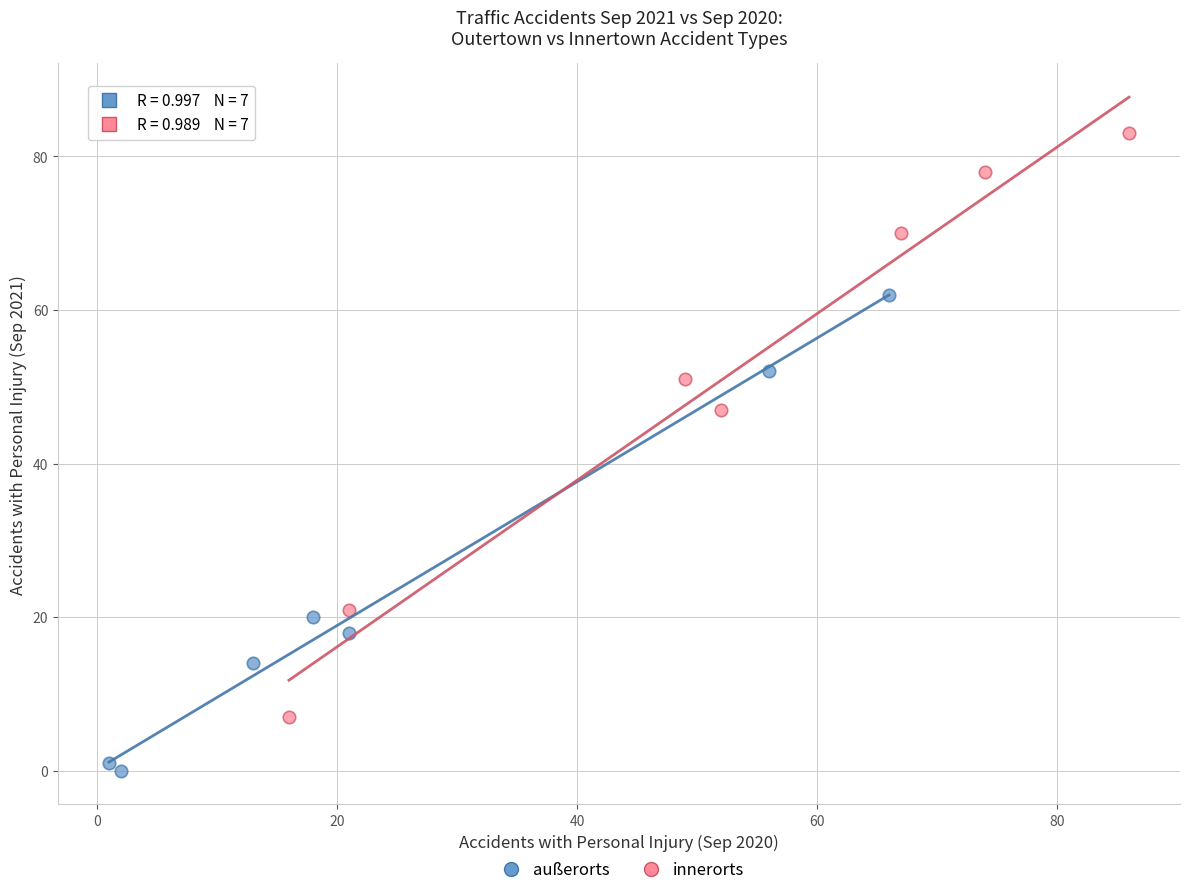

Which series has the widest spread of Y values?

innerorts